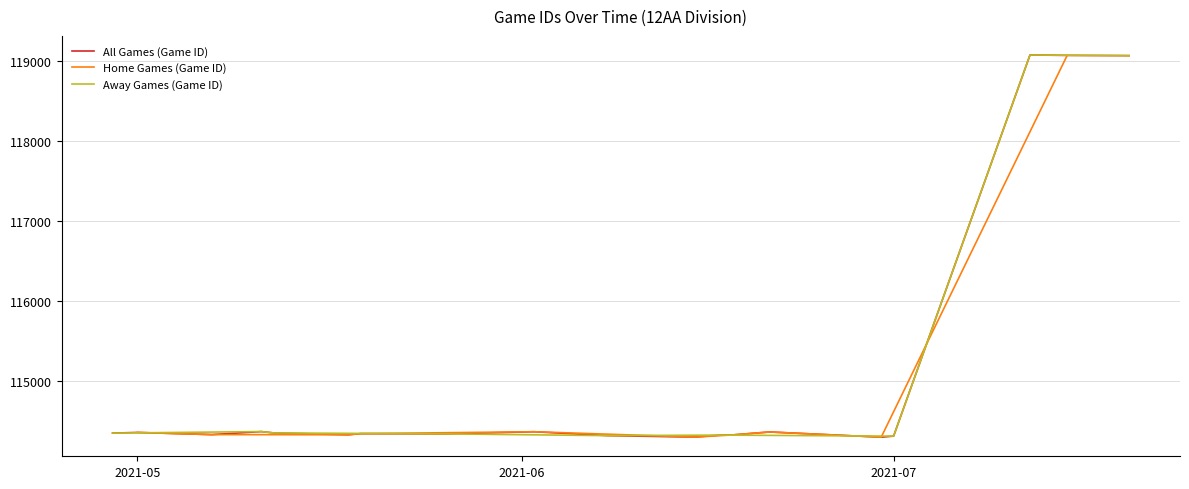

What is the smallest value displayed?

114294